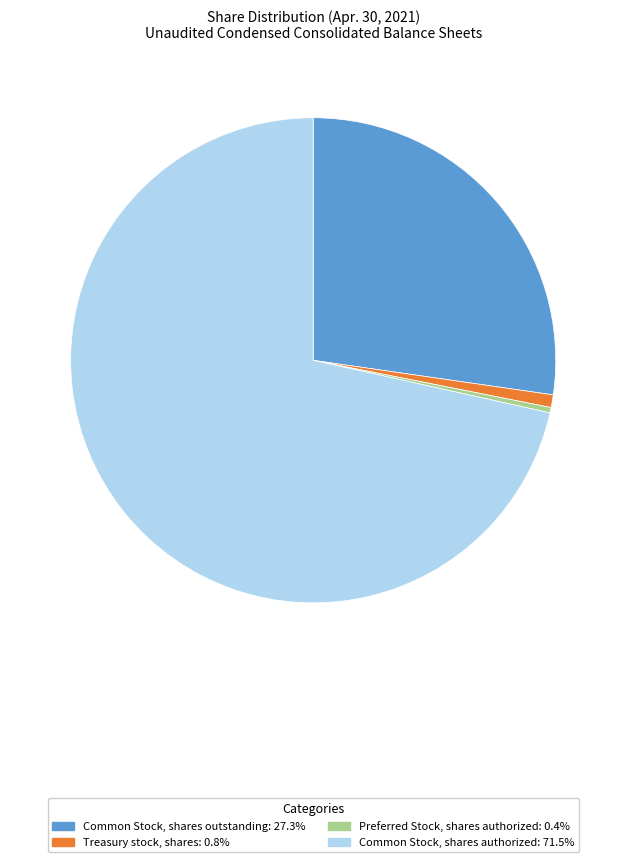

Do Common Stock, shares outstanding and Common Stock, shares authorized together represent more than half of the pie?

Yes